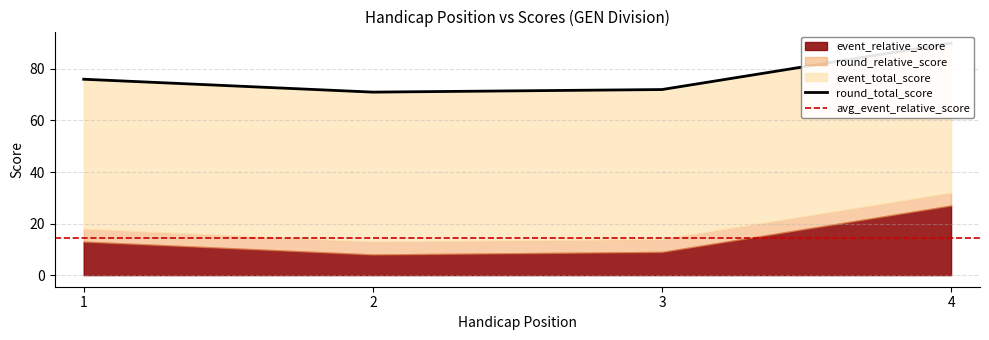

List the series in order of their peak value, lowest first.

event_relative_score, round_relative_score, event_total_score, round_total_score